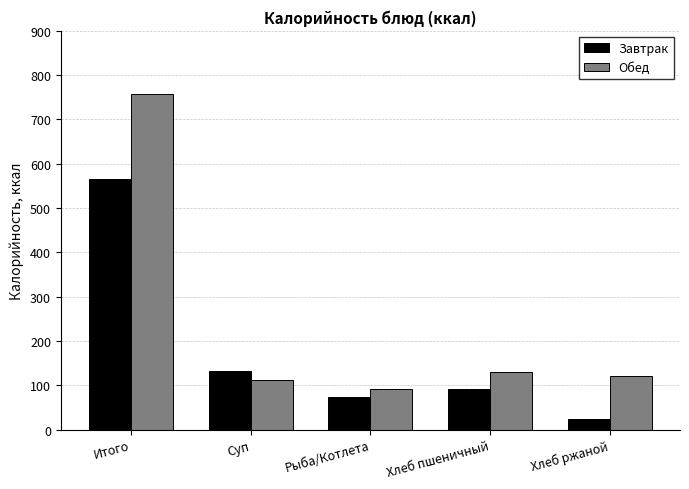

What is the value of the Обед bar at the 5th from the left?

120.2